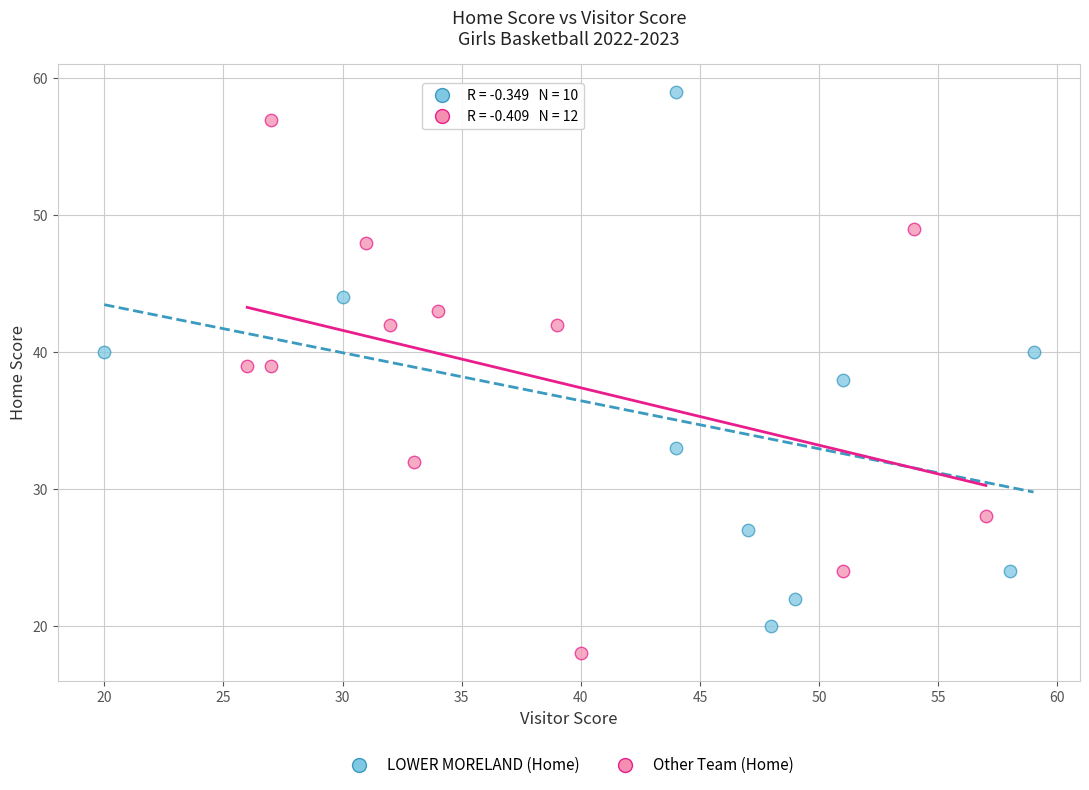

Which series reaches the maximum Y coordinate?

LOWER MORELAND (Home)